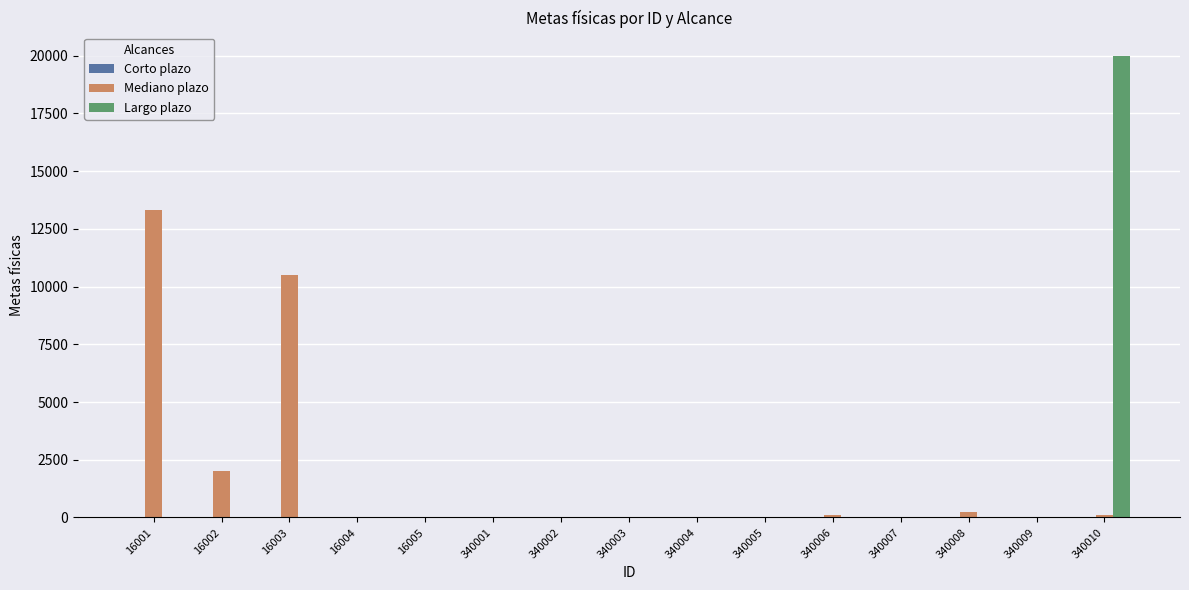

How many values in the Largo plazo series exceed 0?

1